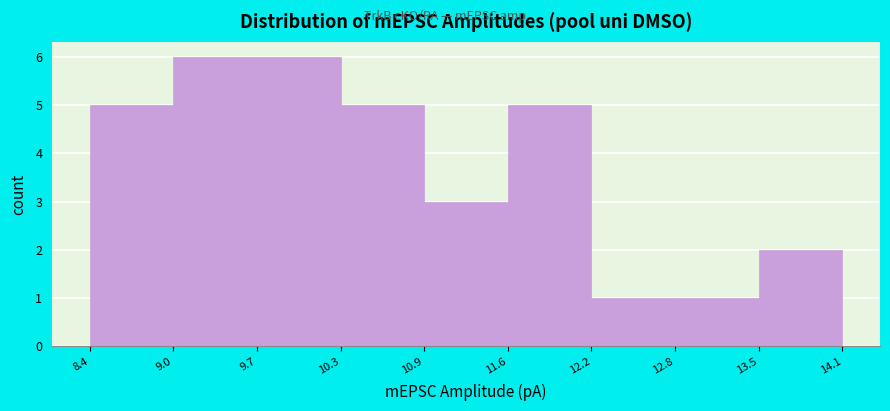

Reading left to right, transcribe this chart: for each bar, give the range it covers on the x-axis and its height. The values are not printed on the chart, so give them approximately, as read against the axis.

8.4 to 9.0: 5
9.0 to 9.7: 6
9.7 to 10.3: 6
10.3 to 10.9: 5
10.9 to 11.6: 3
11.6 to 12.2: 5
12.2 to 12.8: 1
12.8 to 13.5: 1
13.5 to 14.1: 2